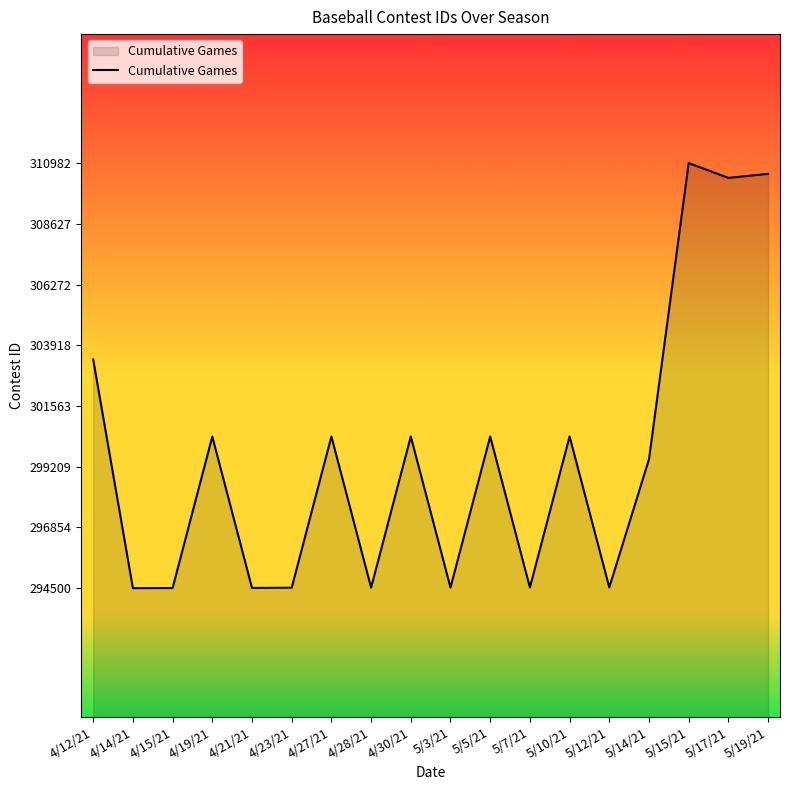

True or false: the data shows 114273 at 4/28/21.

False